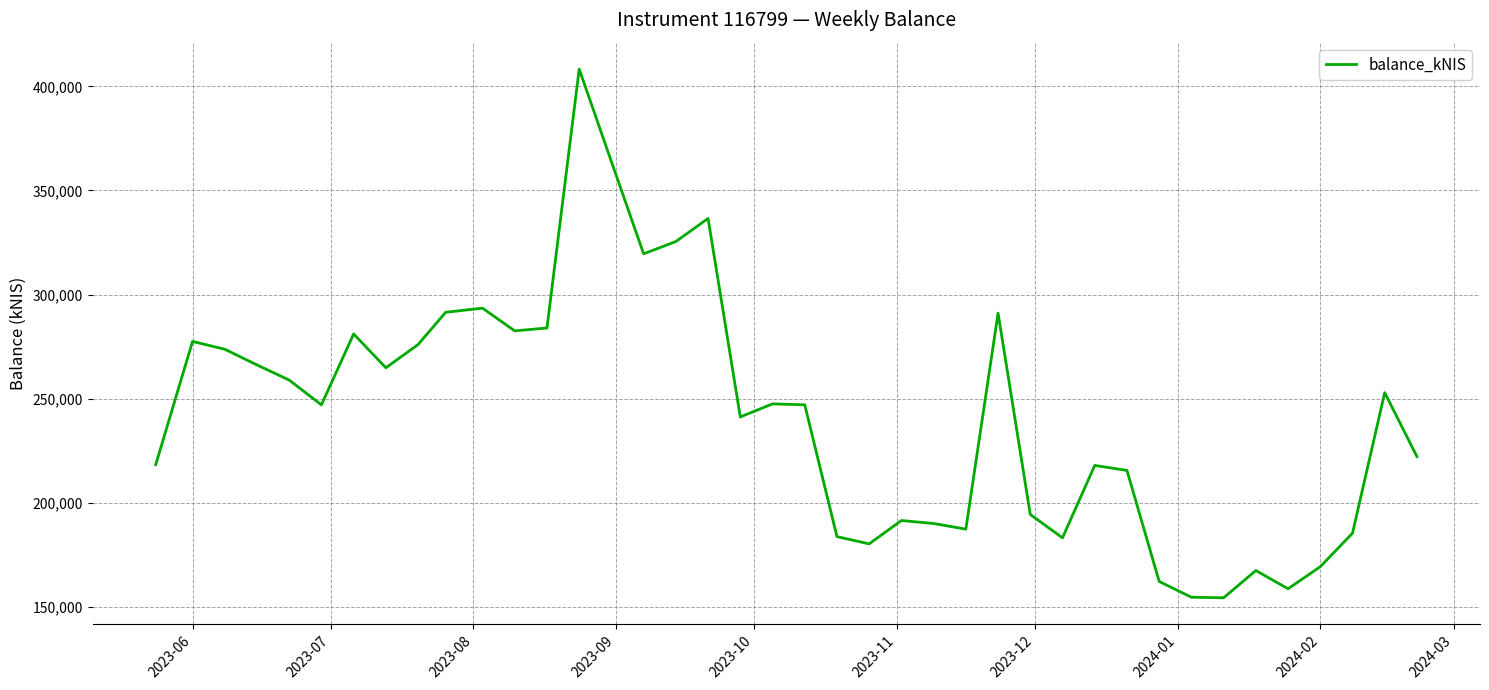

What is the greatest value displayed?

408313.5